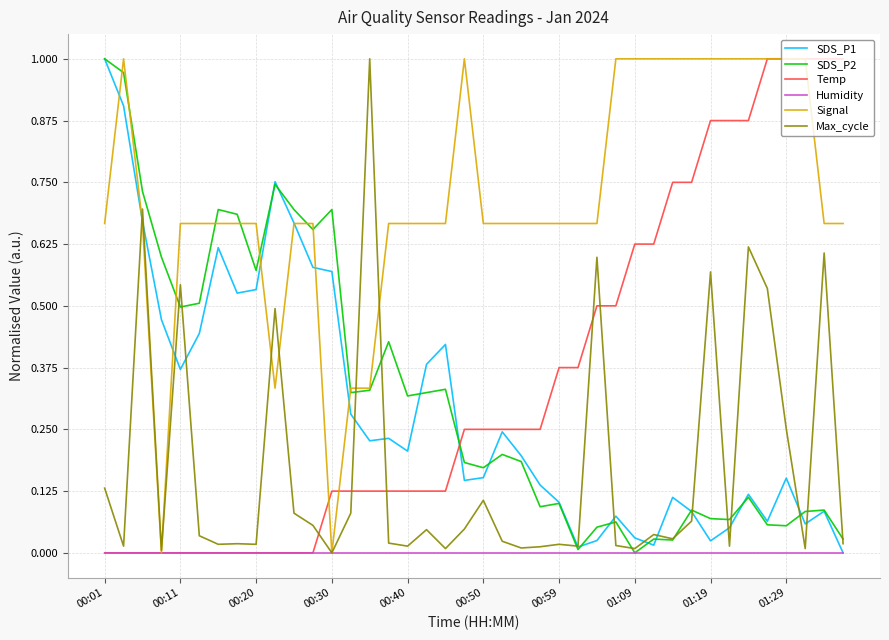

Which series has the largest total across all categories?

Signal